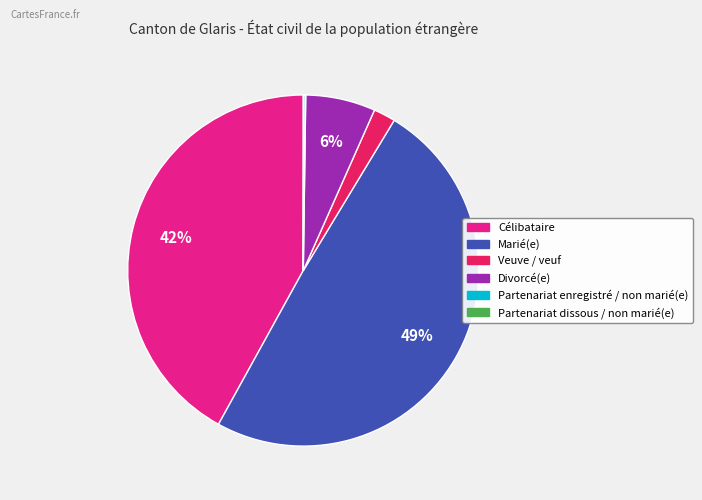

Is it true that Marié(e) is 49% of the pie?

True